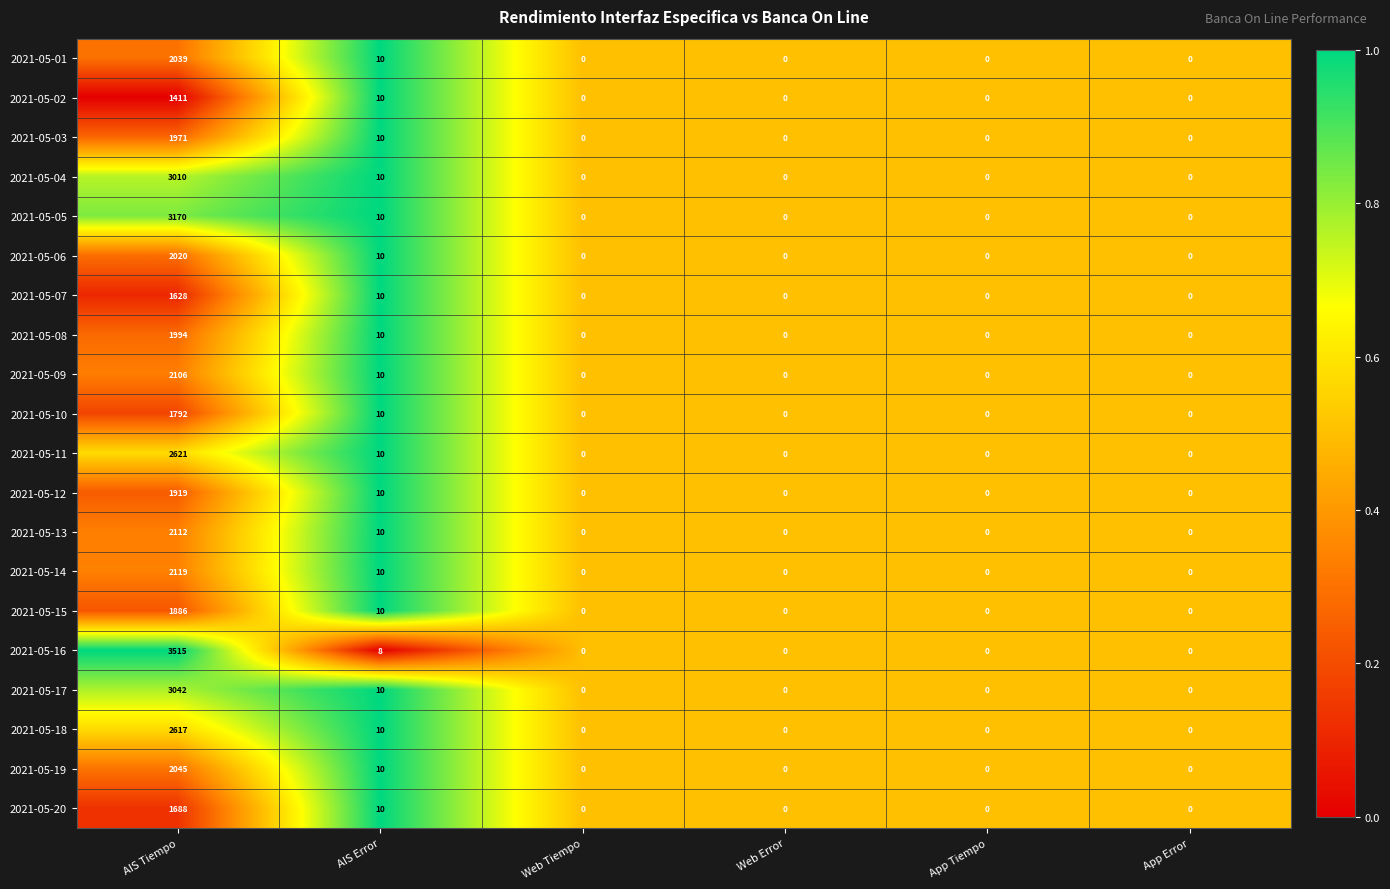

What is the total value across all series at AIS Error?

198